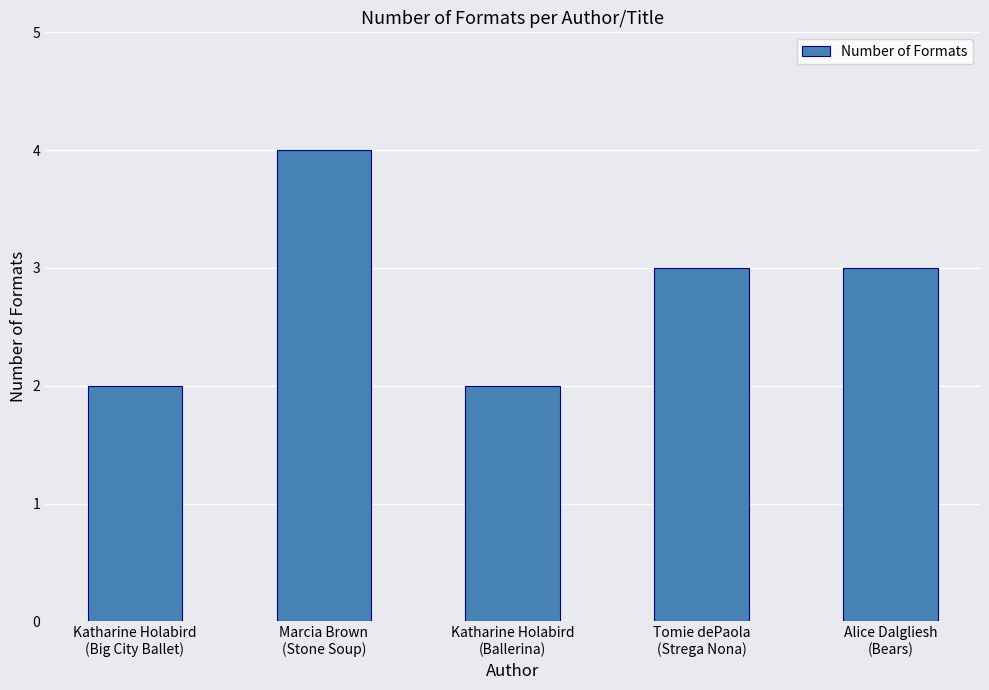

Reading left to right, what are all the values shown in this chart?

Katharine Holabird
(Big City Ballet)=2	Marcia Brown
(Stone Soup)=4	Katharine Holabird
(Ballerina)=2	Tomie dePaola
(Strega Nona)=3	Alice Dalgliesh
(Bears)=3